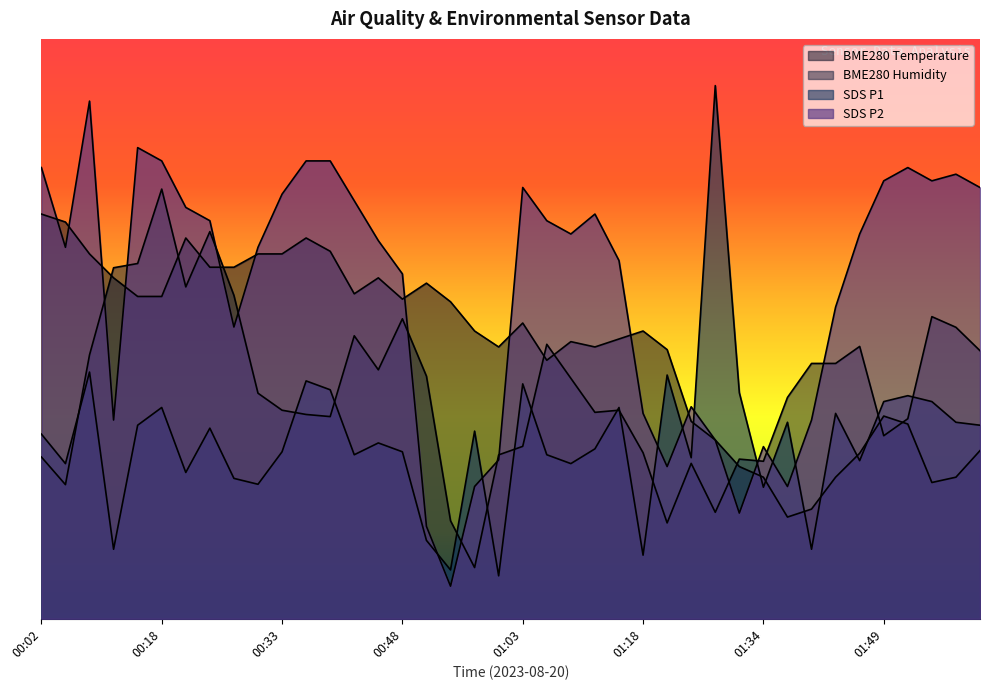

List the series in order of their peak value, highest first.

SDS_P1, SDS_P2, BME280_humidity, BME280_temperature